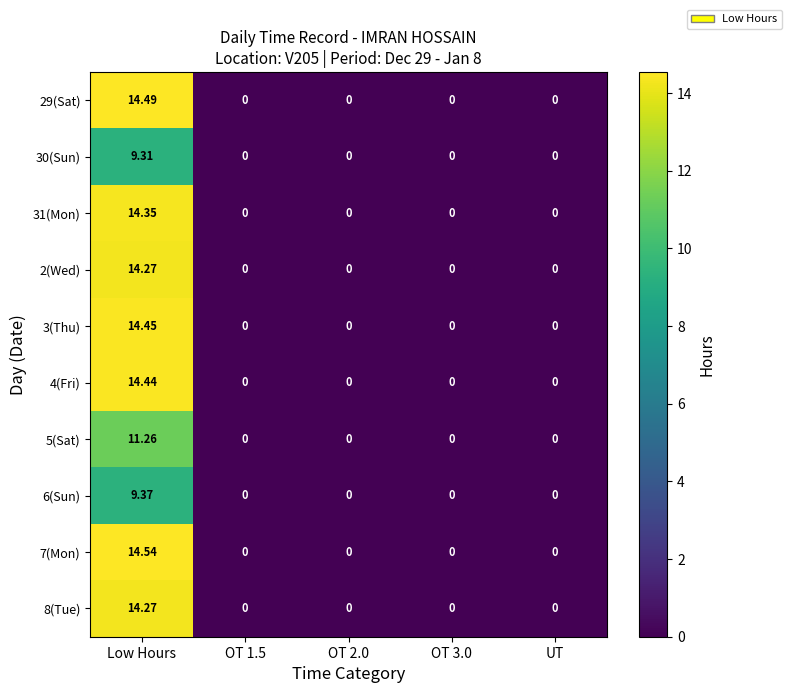

At which category is the sum across all series the highest?

Low Hours